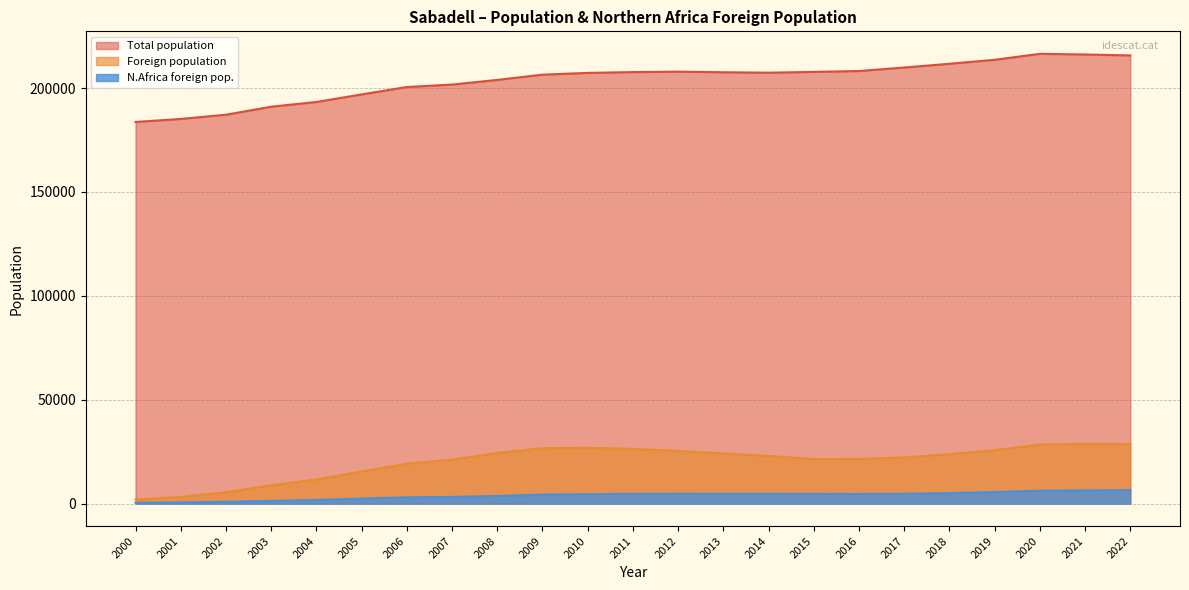

At how many categories does at least one series exceed 21367?

23